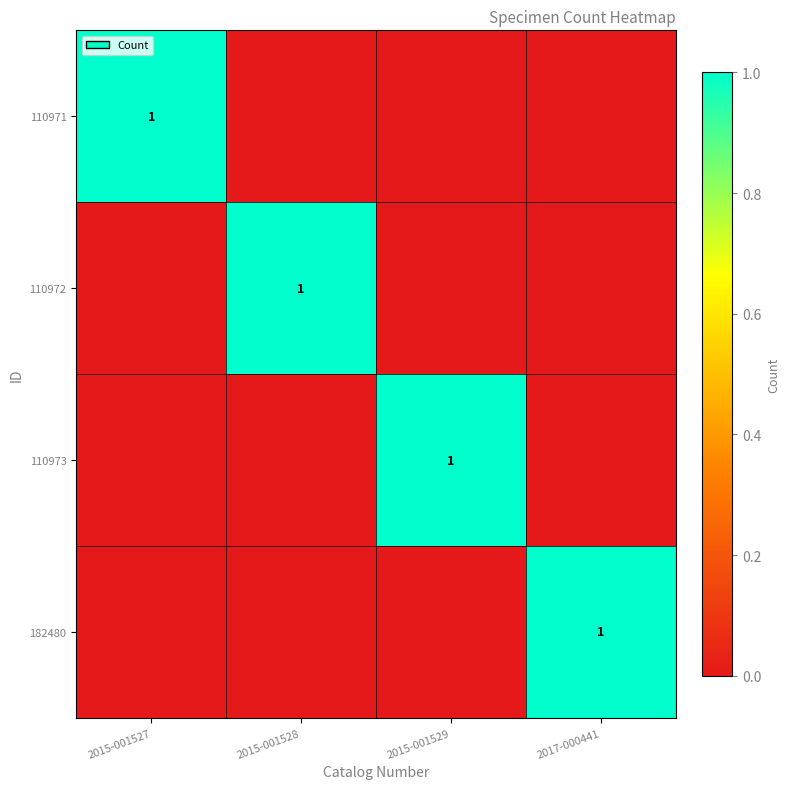

Is it true that 110972 equals 1 at 2015-001528?

True